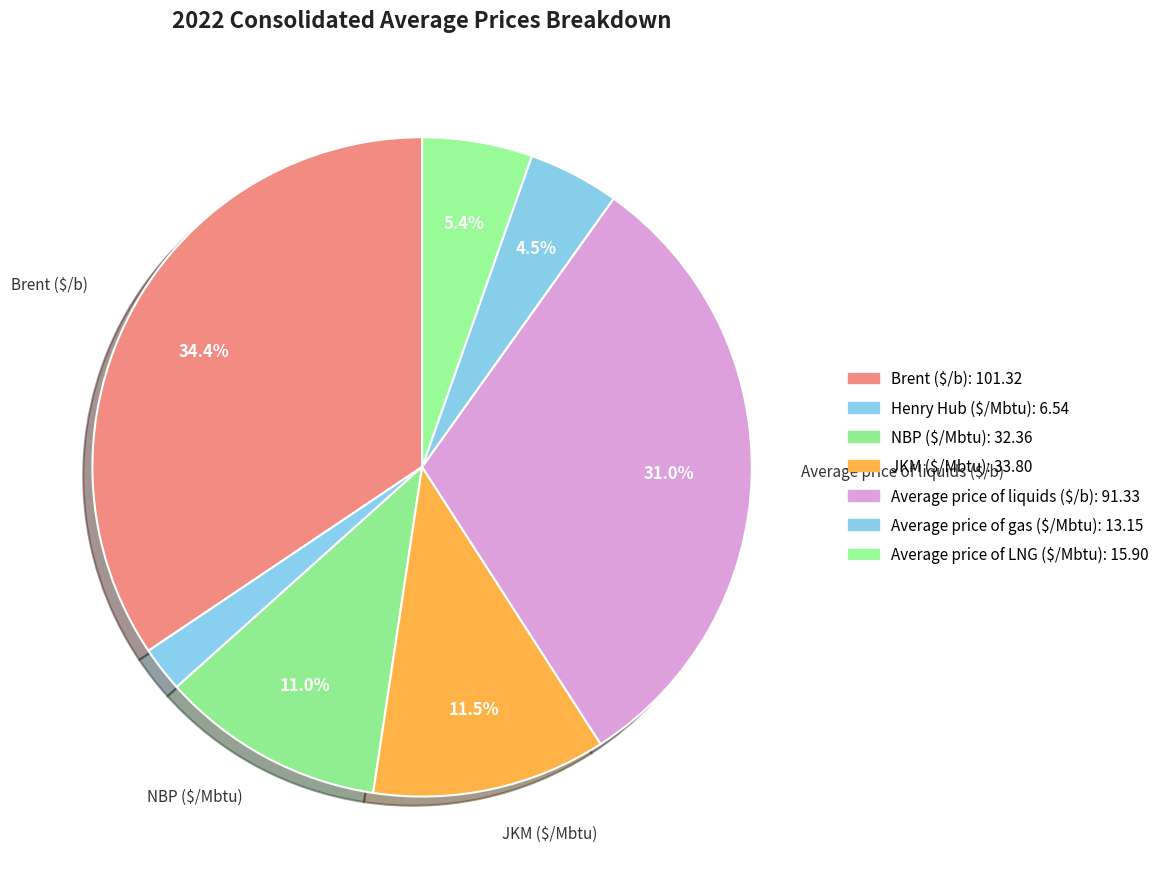

True or false: Average price of LNG ($/Mbtu) accounts for 5% of the total.

True